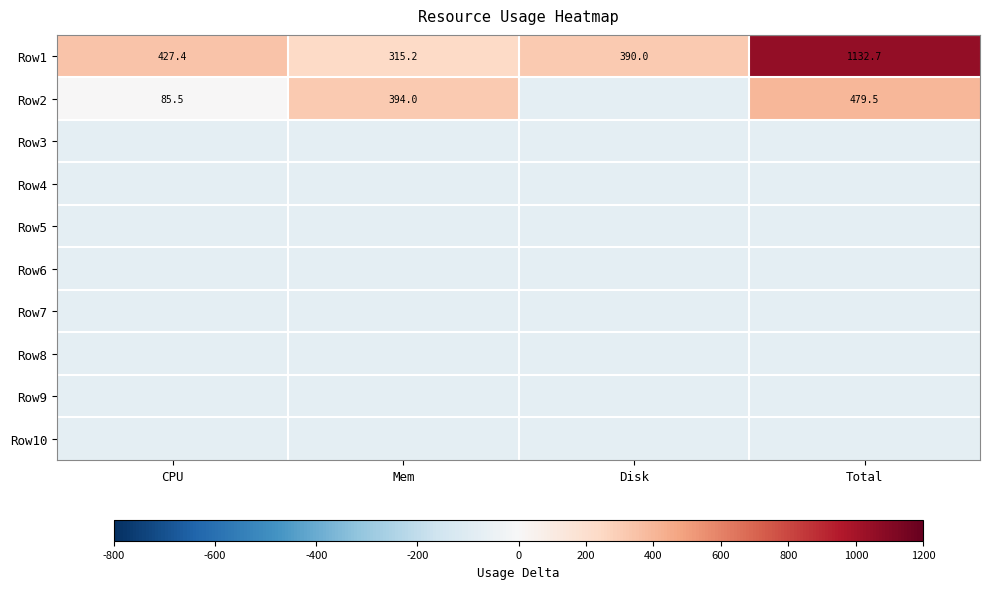

Which series has the widest spread of values?

Row1